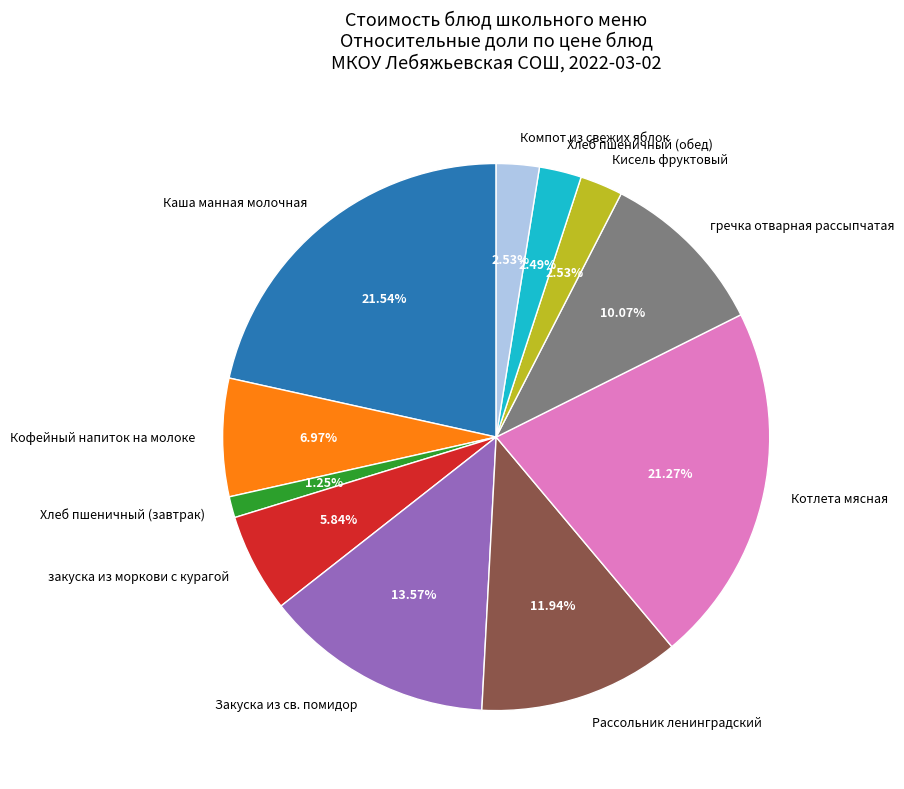

Is it true that Кофейный напиток на молоке is 15% of the pie?

False